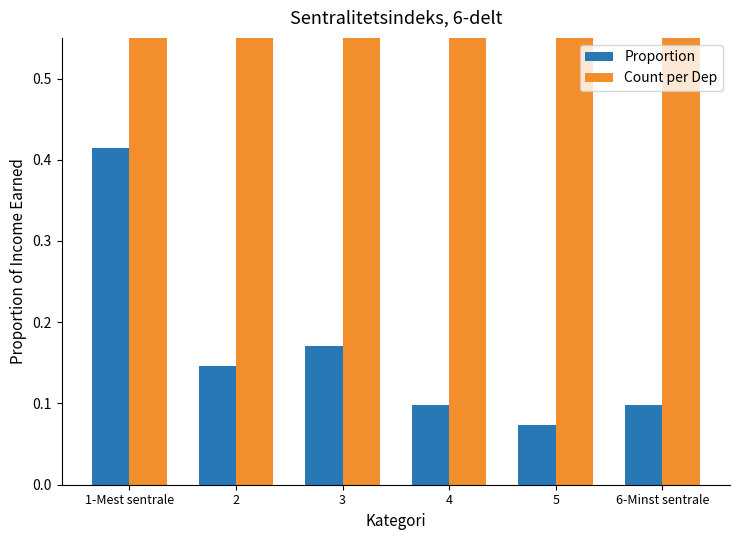

At how many categories does at least one series exceed 0?

6